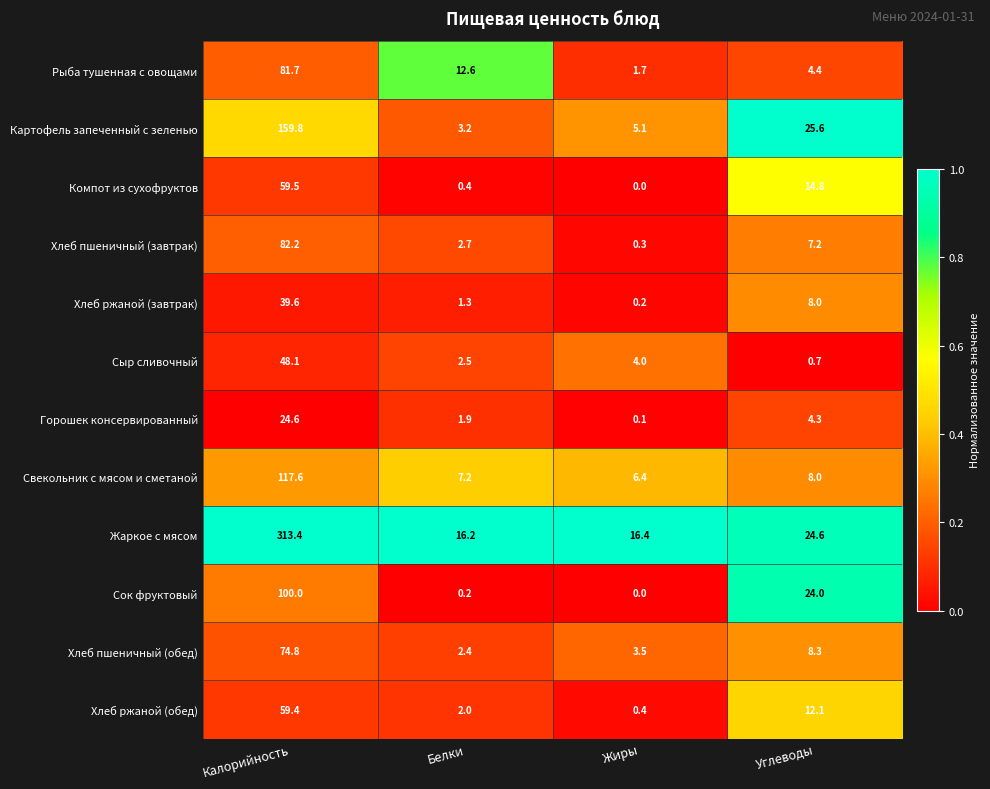

The value of Картофель запеченный с зеленью at Калорийность is 83.2. True or false?

False